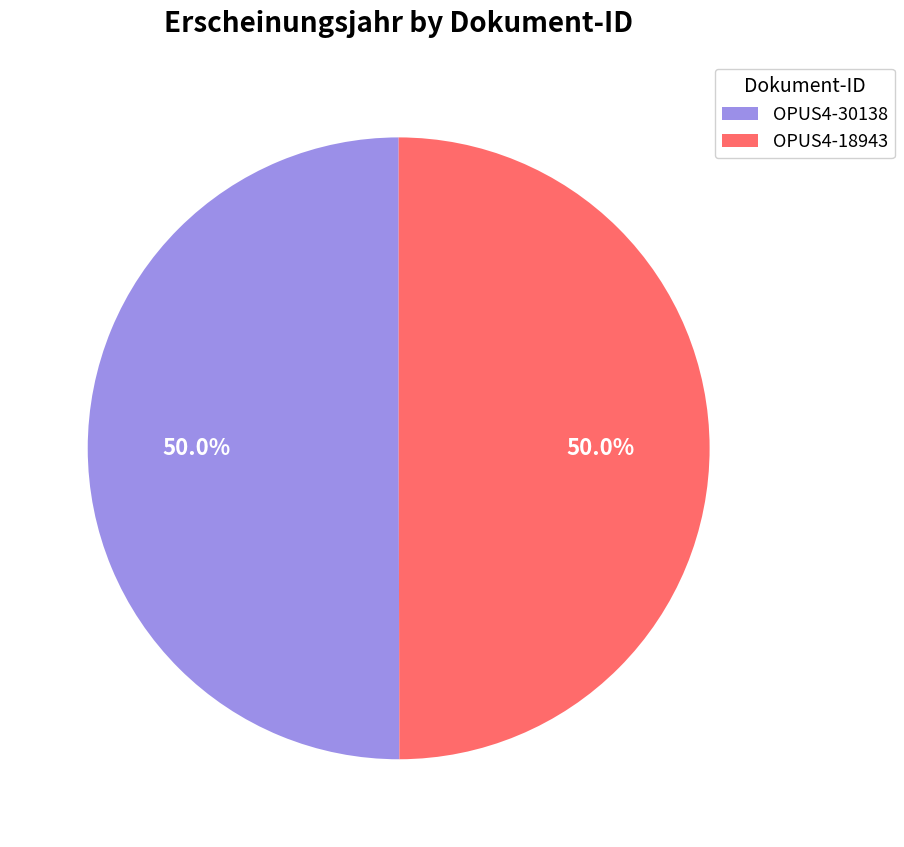

How many segments does this pie chart have?

2